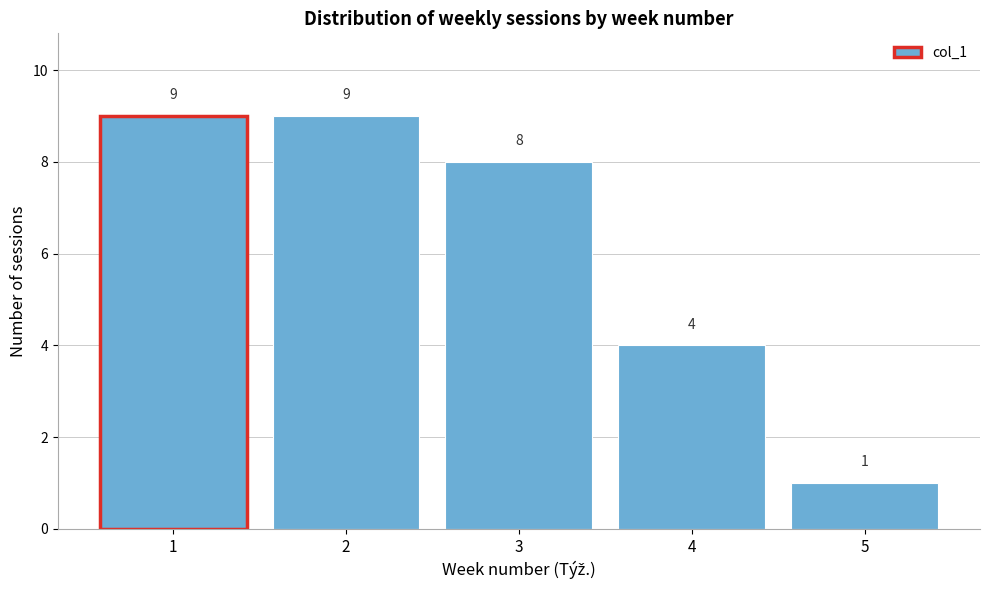

How tall is the bar that spans 0.5 to 1.5 on the x-axis?

9